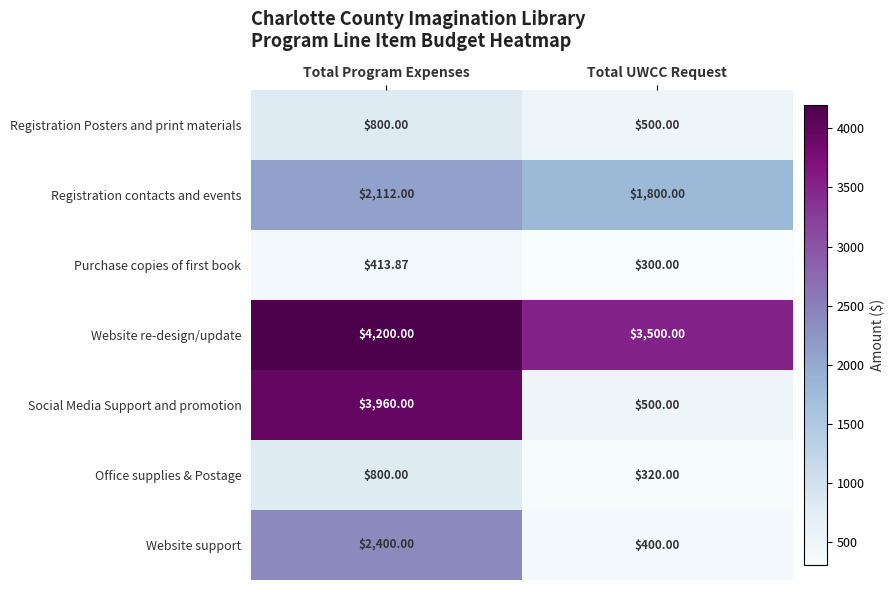

Between Total Program Expenses and Total UWCC Request, which series saw the biggest shift?

Social Media Support and promotion